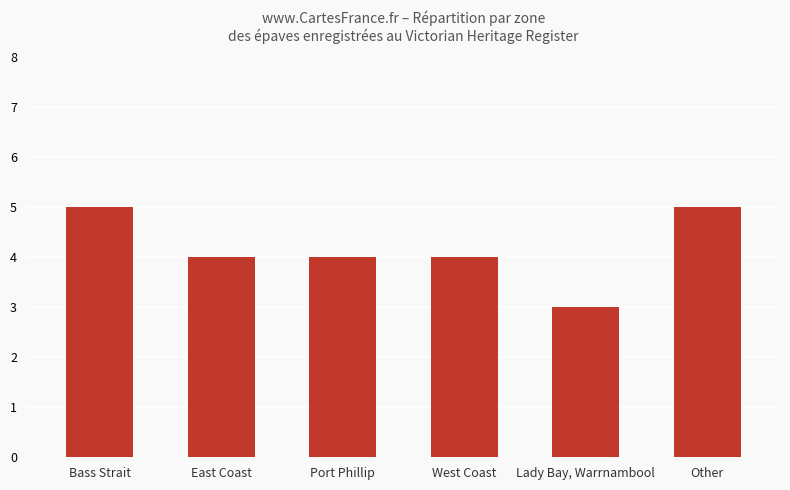

True or false: the data shows 5 at Other.

True